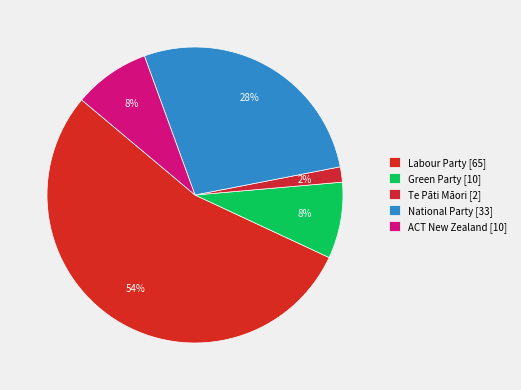

Which has a higher value, Green Party [10] or ACT New Zealand [10]?

Green Party [10]